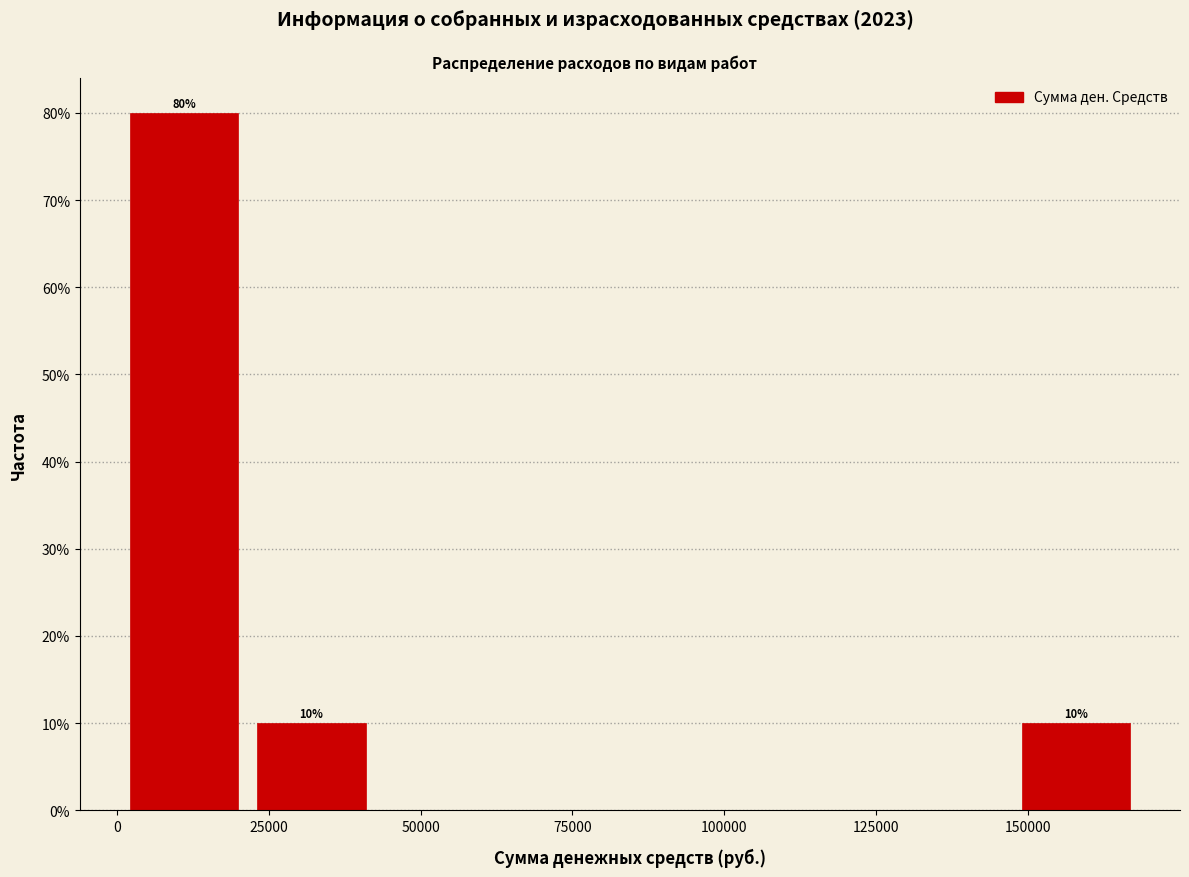

Over which range of the x-axis is the bar tallest?

0 to 20000